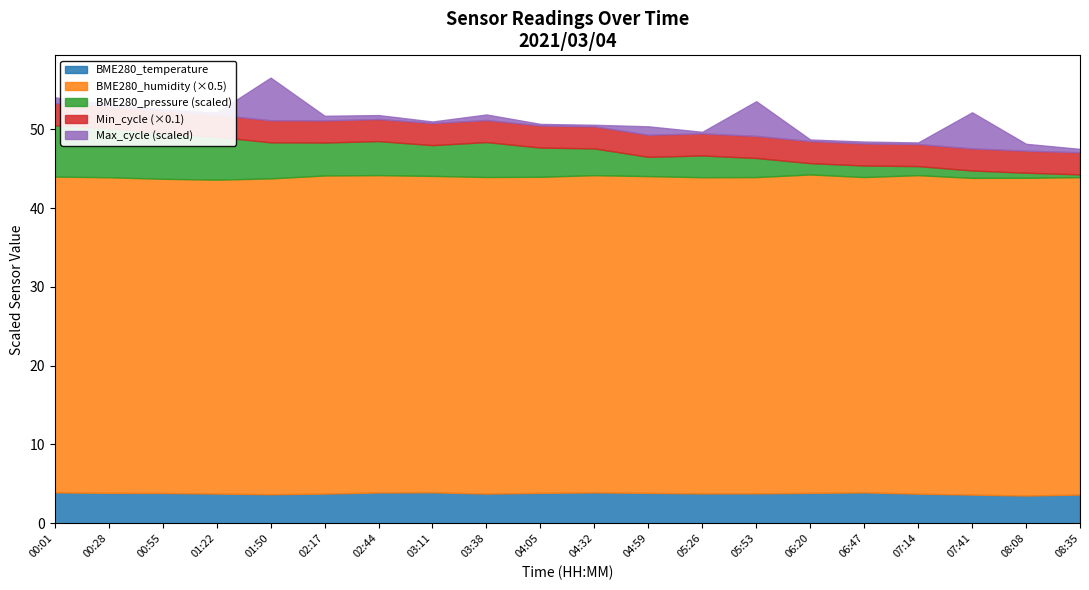

What is the highest value of the BME280_temperature series?

3.9